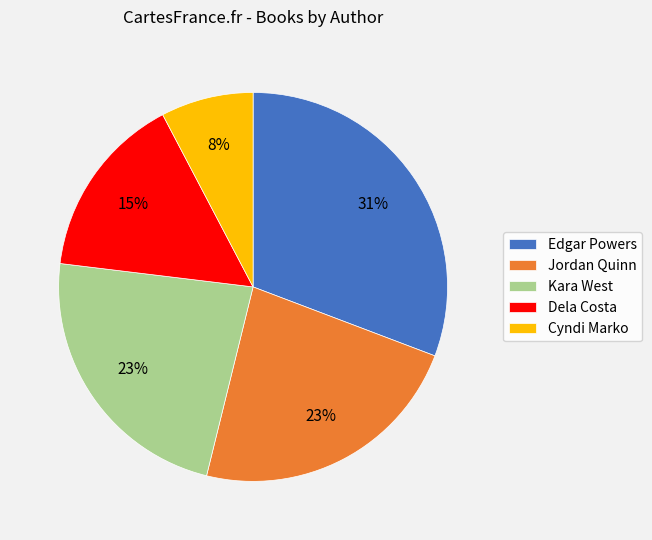

To the nearest percent, what percentage of the pie is Jordan Quinn?

23%